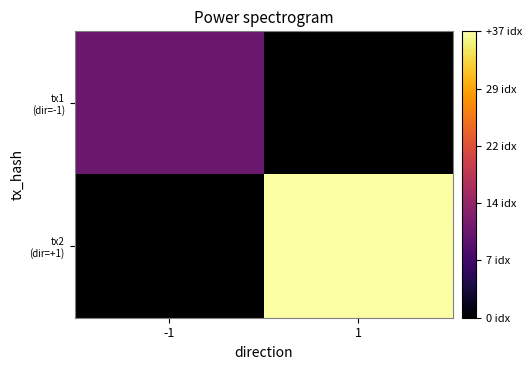

Is the value of tx1 (dir=-1) at -1 greater than the value of tx2 (dir=+1) at 1?

No